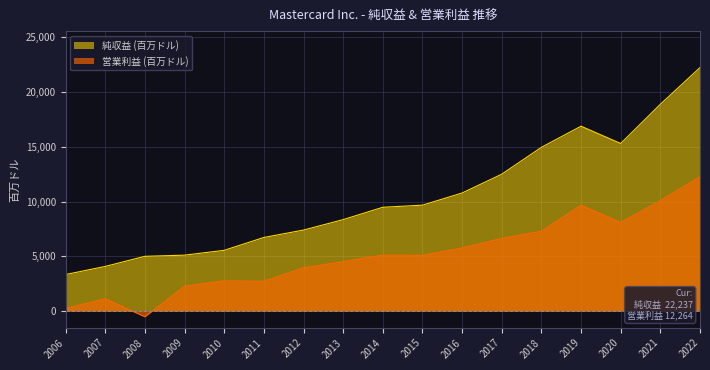

What is the average value of the 純収益 (百万ドル) series?

10361